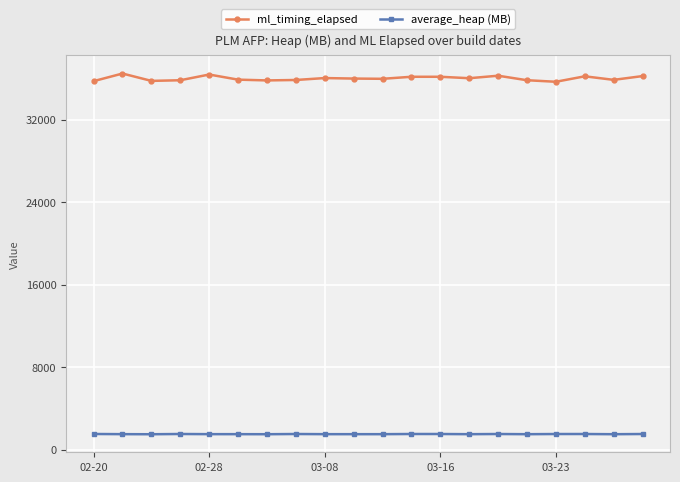

Rank the series by their maximum value, from lowest to highest.

average_heap (MB), ml_timing_elapsed